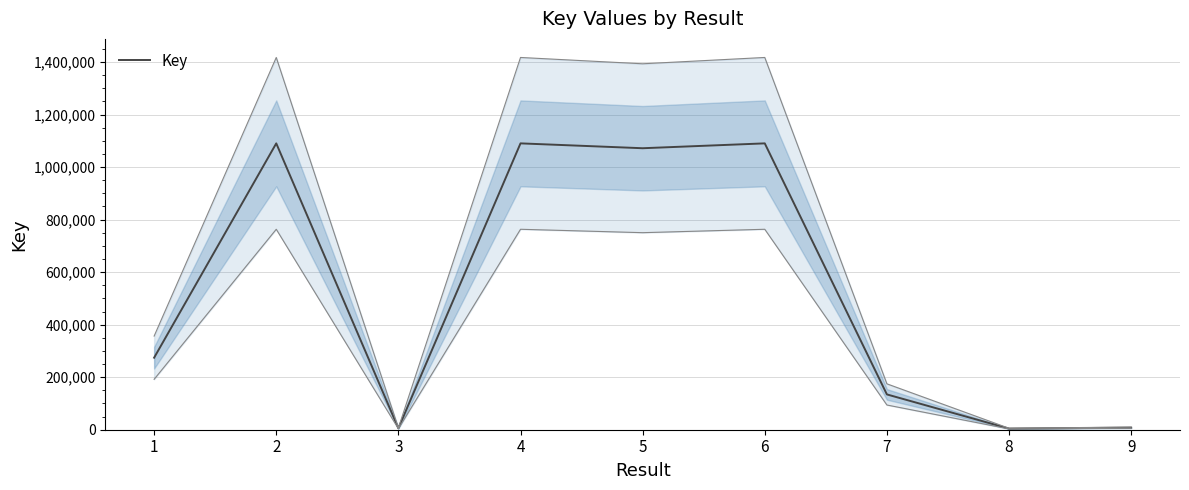

Count the number of data series in this chart.

1